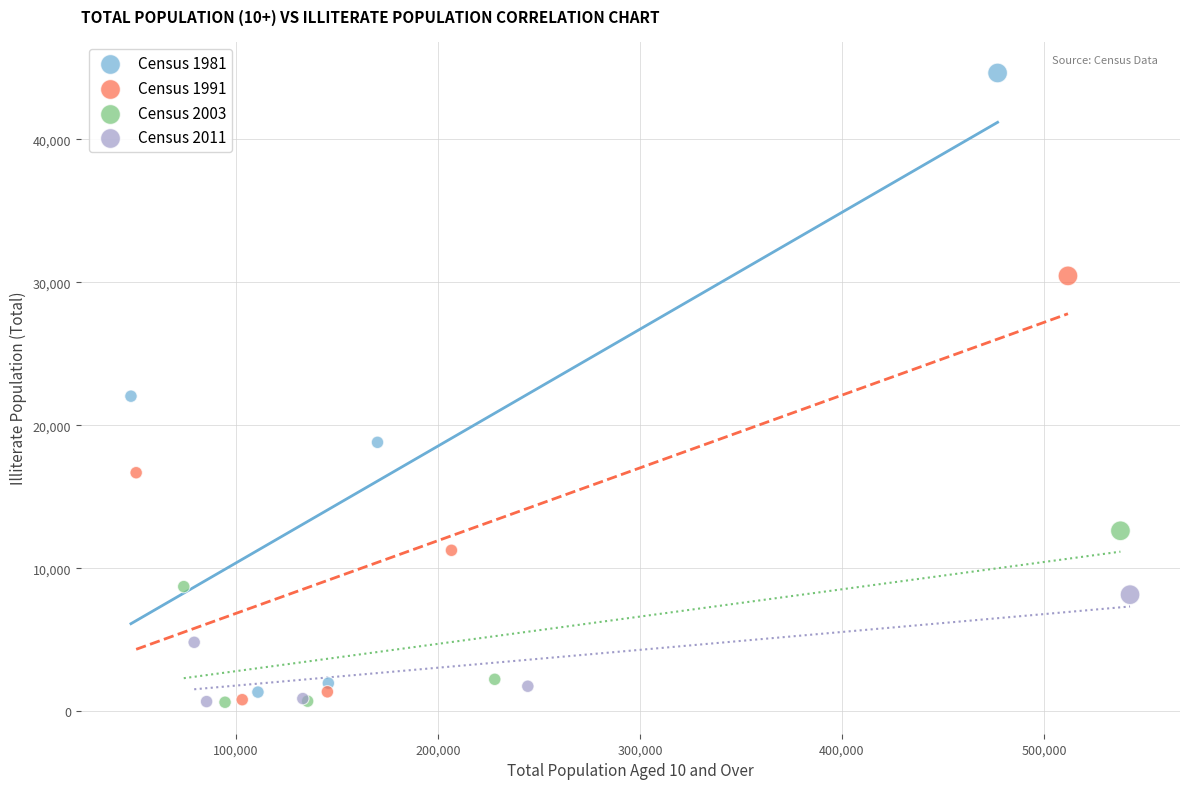

What are all the series names shown in the legend?

Census 1981, Census 1991, Census 2003, Census 2011